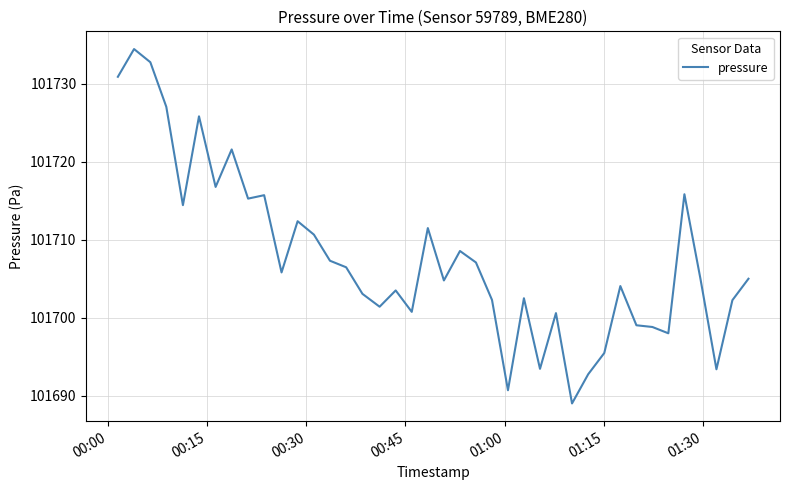

What is the difference between the maximum and minimum values?

45.5